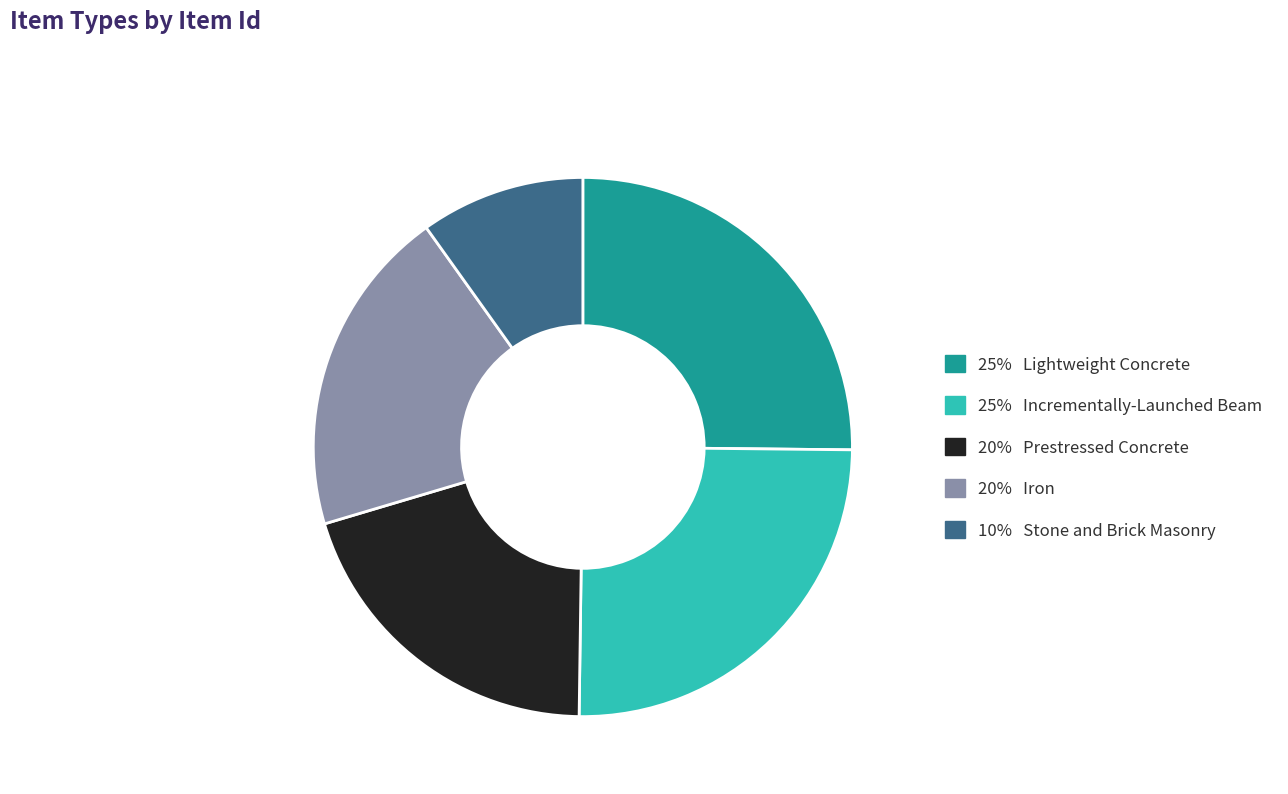

Is it true that 20% Iron is 20% of the pie?

True